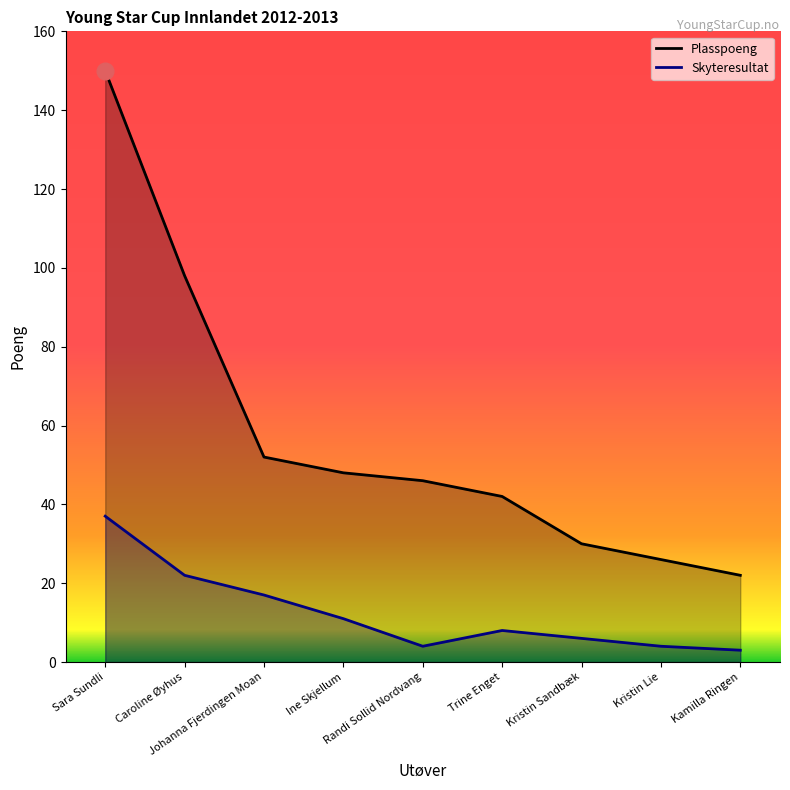

What is the difference between the Plasspoeng values at Randi Sollid Nordvang and Johanna Fjerdingen Moan?

6